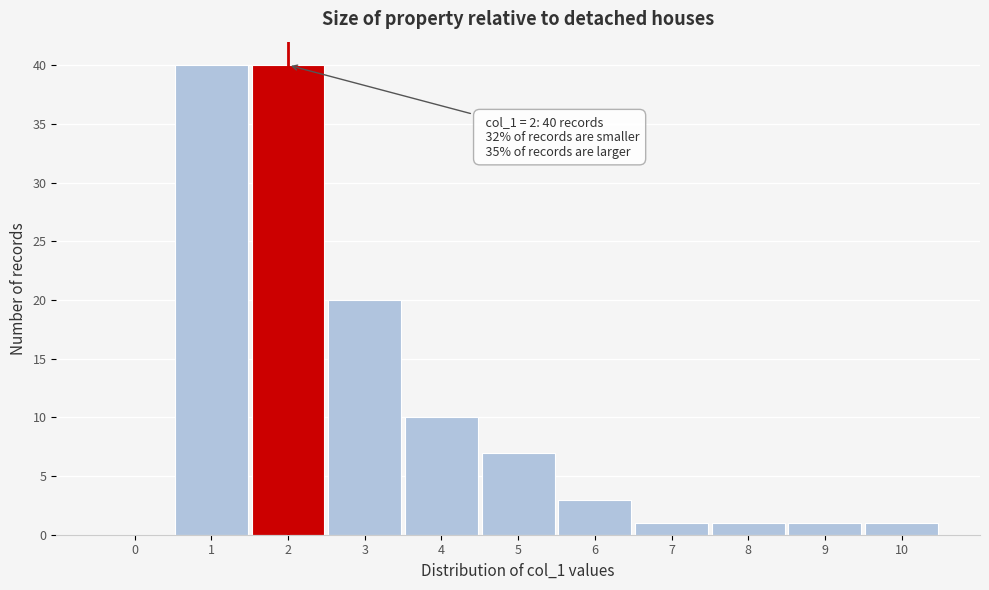

Reading left to right, list all the values displayed in this chart.

0=0	1=40	2=40	3=20	4=10	5=7	6=3	7=1	8=1	9=1	10=1